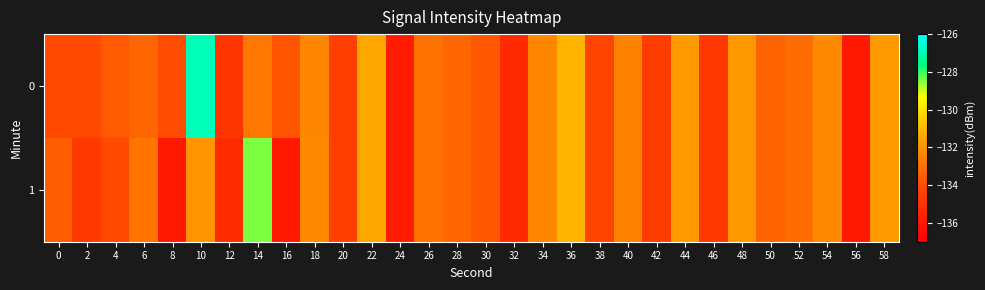

Which has a higher value, 54 or 48?

48